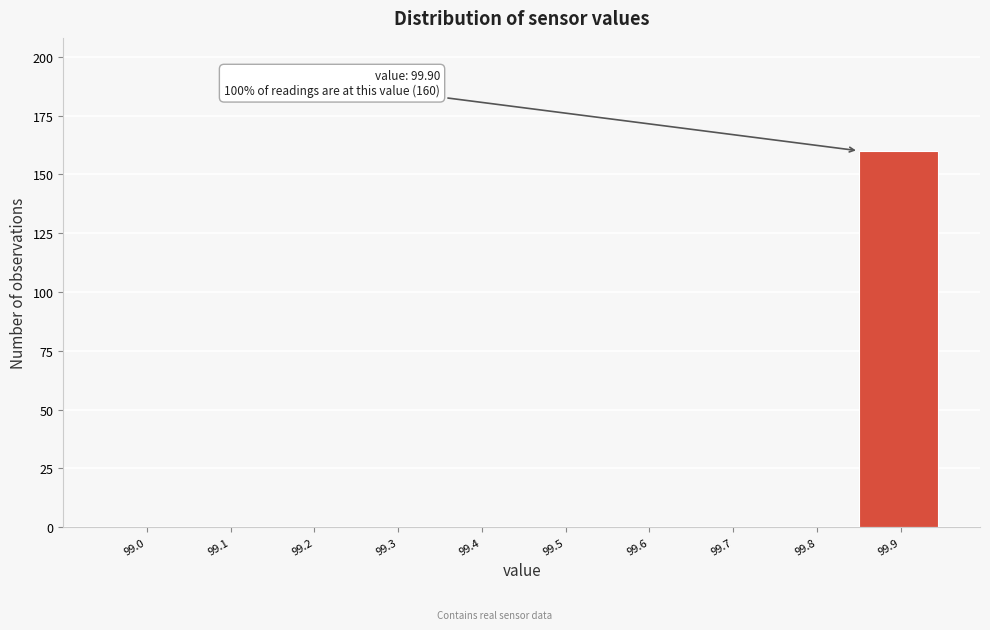

Reading left to right, extract all data points from this chart.

99.0=0	99.1=0	99.2=0	99.3=0	99.4=0	99.5=0	99.6=0	99.7=0	99.8=0	99.9=160